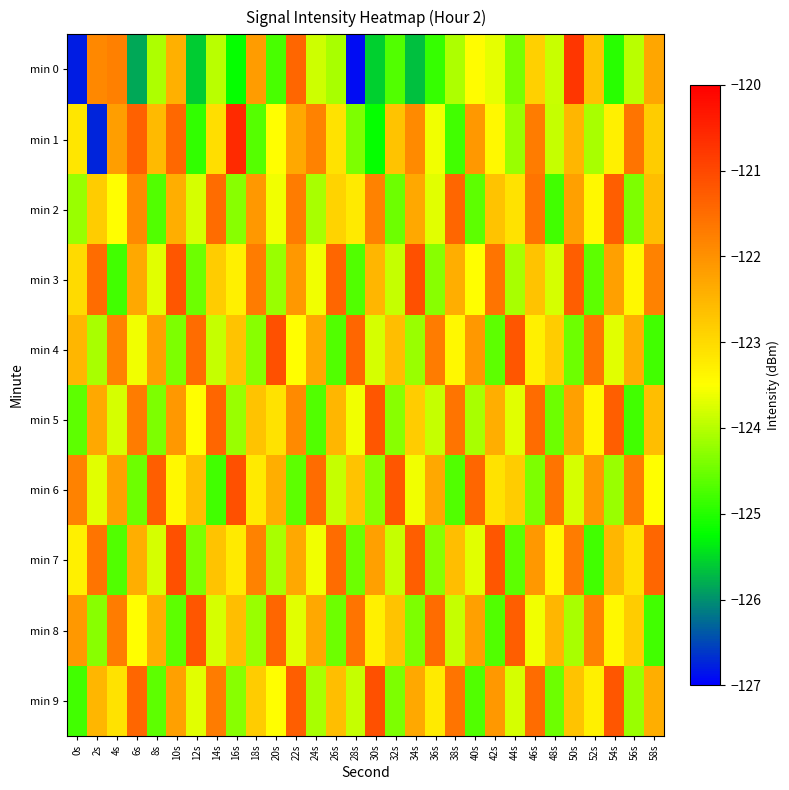

At which category does the chart reach its peak across all series?

16s